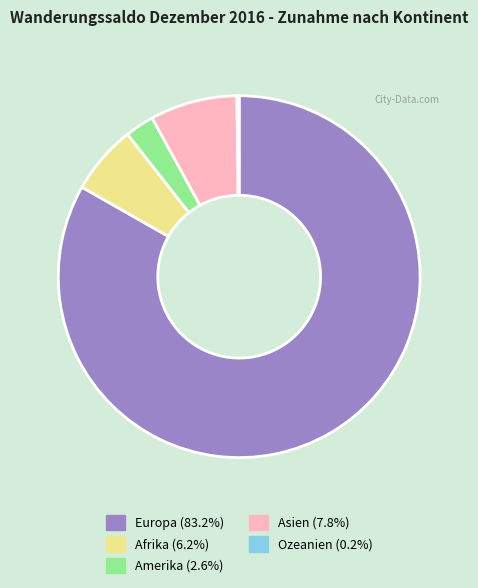

Which slice is the largest?

Europa